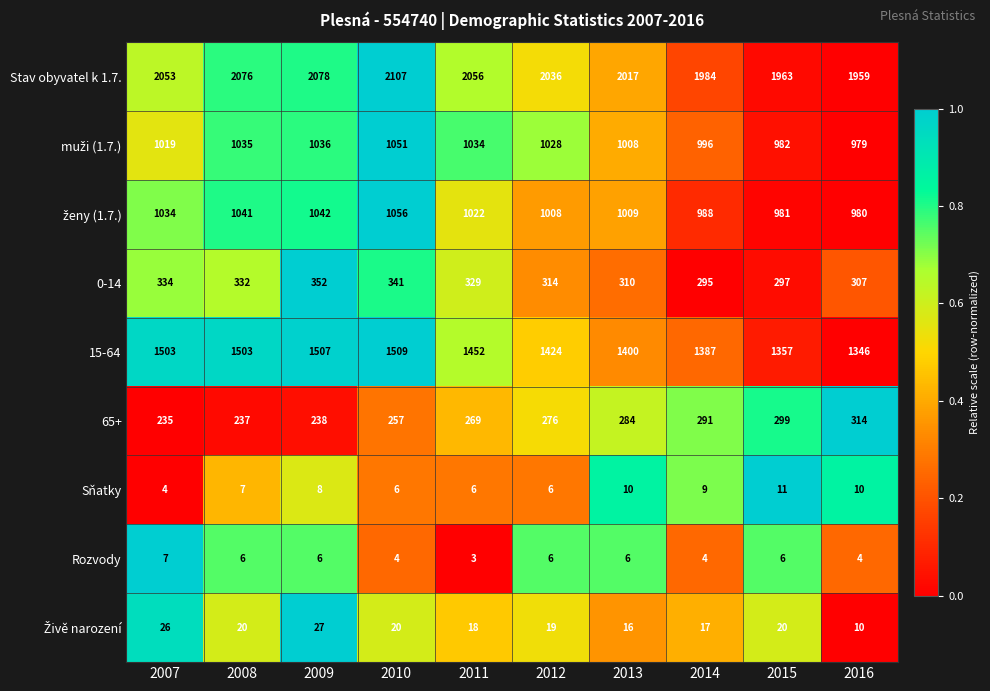

Which series has the largest total across all categories?

Stav obyvatel k 1.7.